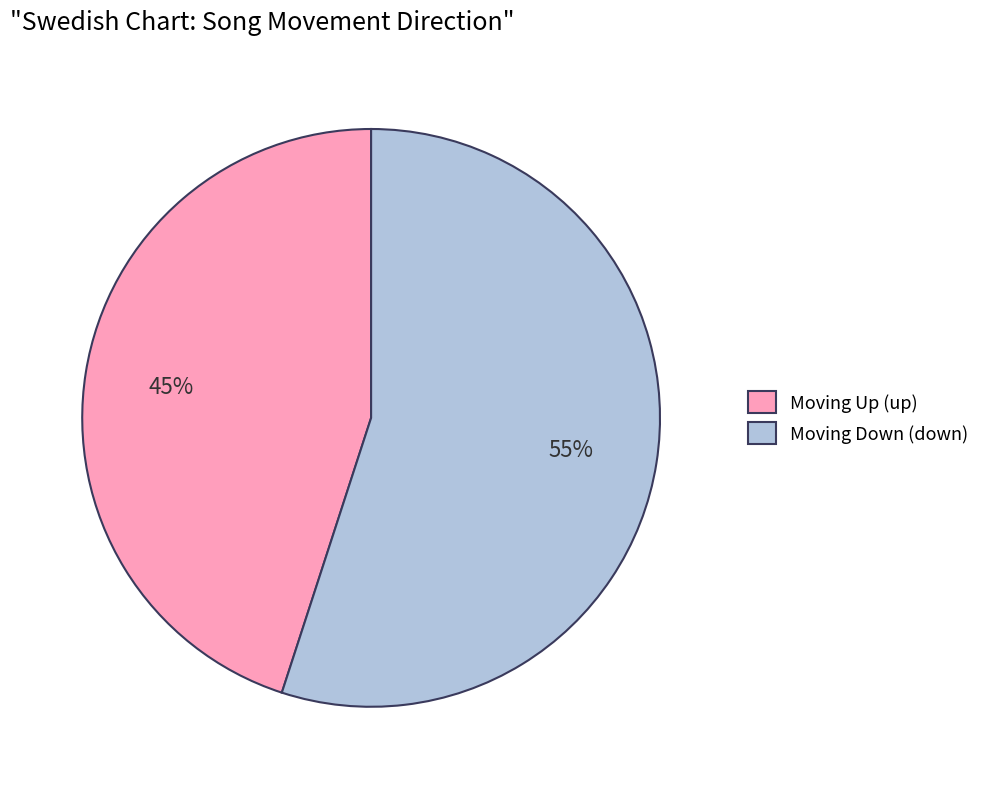

To the nearest percent, what percentage of the pie is Moving Down (down)?

55%